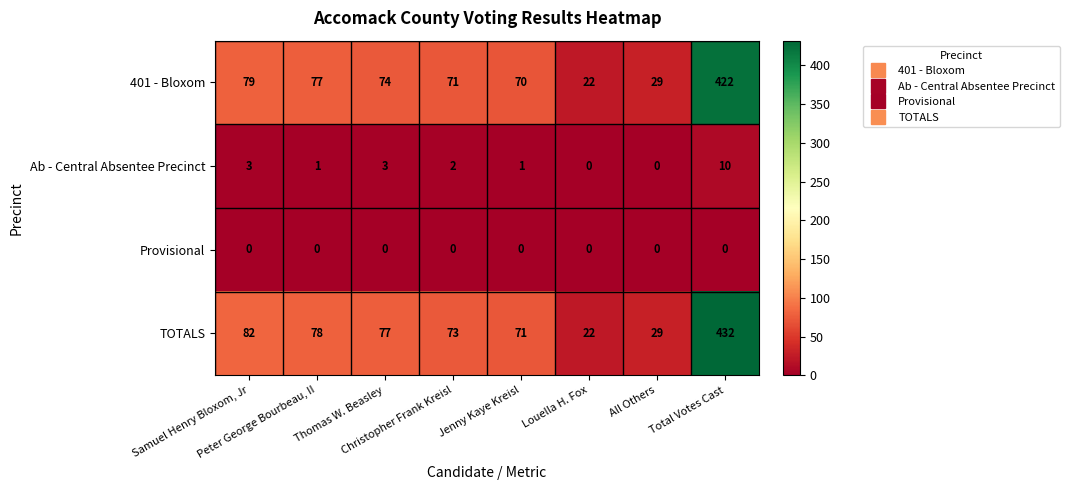

Which series has the largest total across all categories?

TOTALS